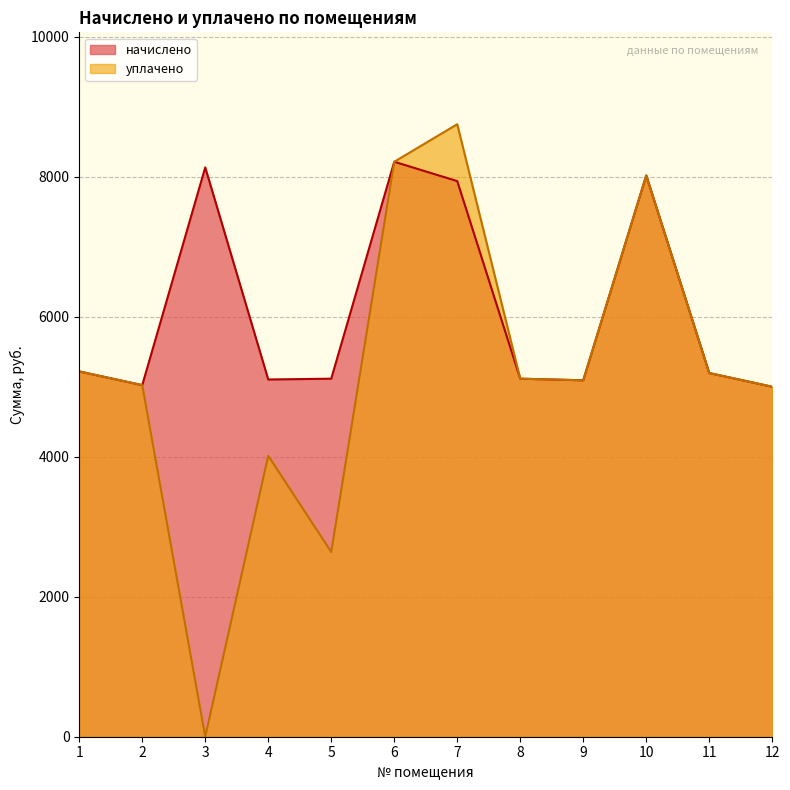

Which series changed the most between 9 and 11?

начислено